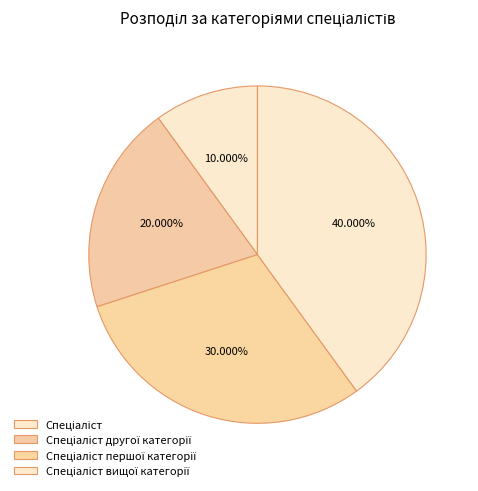

How many segments does this pie chart have?

4